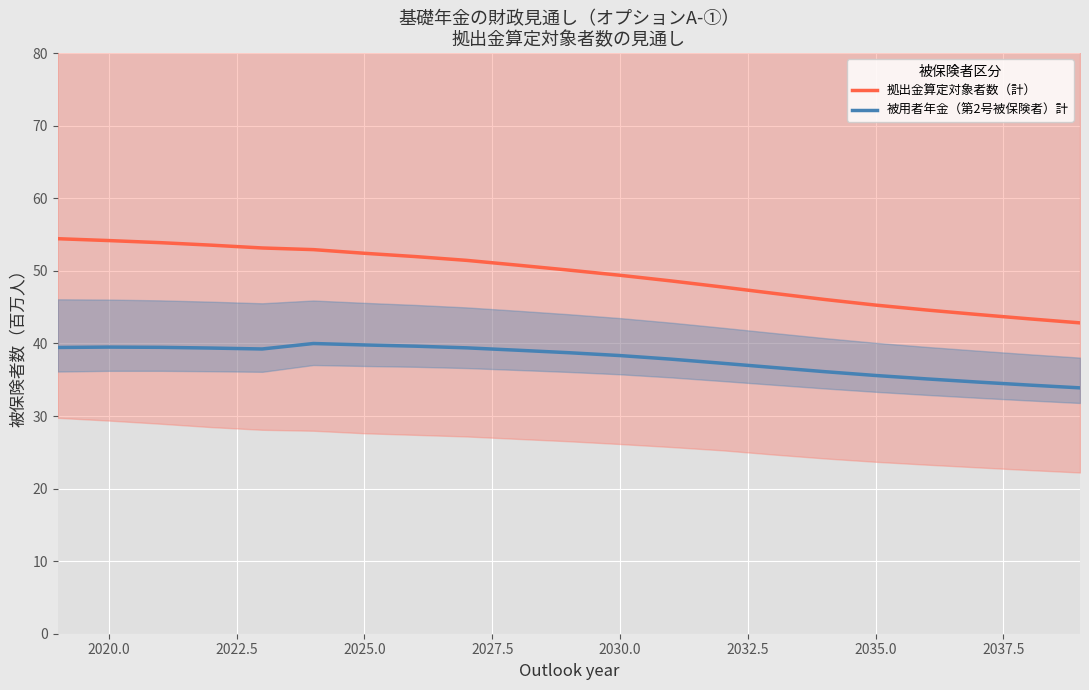

What is the value of the 被用者年金（第2号被保険者）計 point at the 11th from the left?

38.7